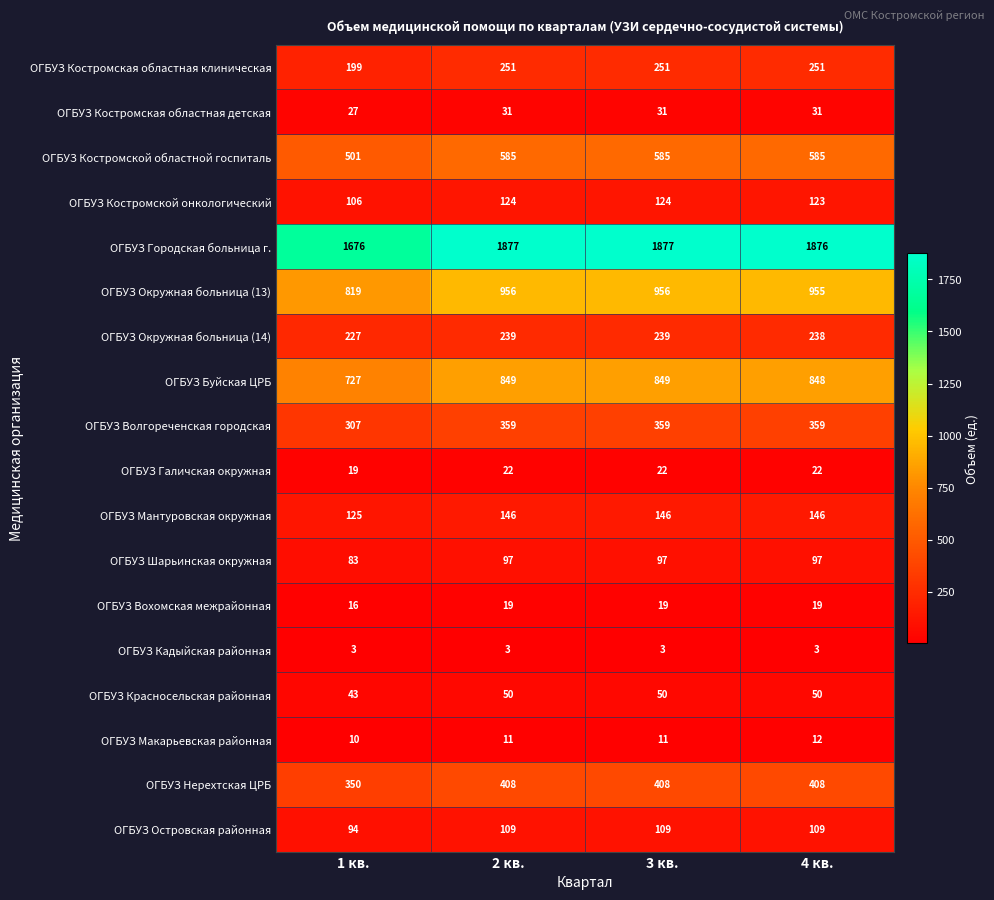

What is the maximum value shown in the chart?

1877